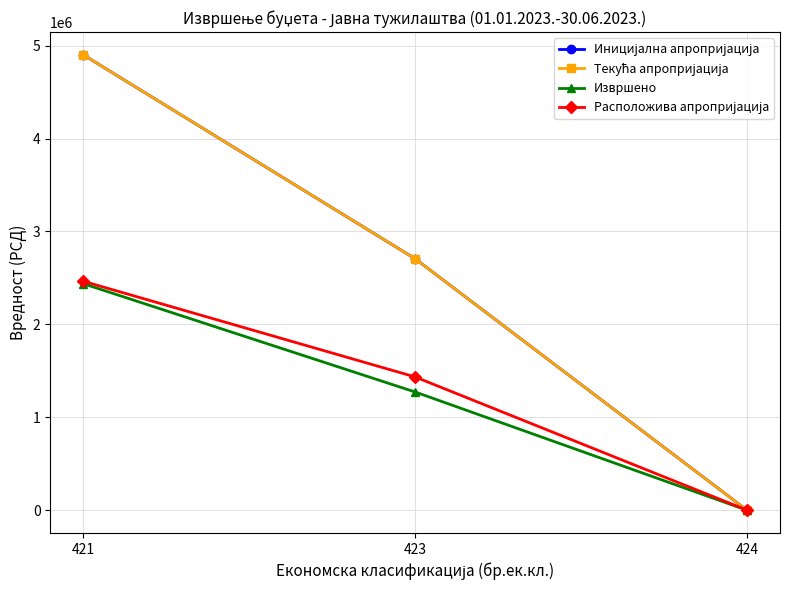

At how many categories does at least one series exceed 903806?

2